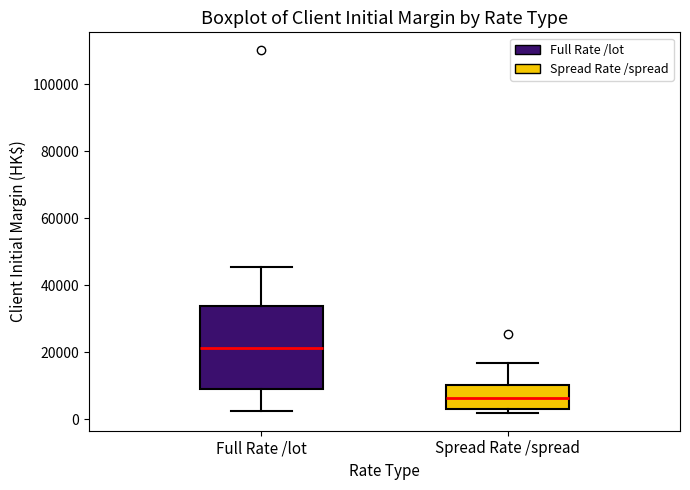

Reading left to right, read every box against the y-axis: the position of its median line, the range the box covers, and the ends of its whiskers. The values are not printed on the chart, so give them approximately, as read against the axis.

Full Rate /lot: median 22000, box 8000 to 34000, whiskers 2000 to 46000
Spread Rate /spread: median 6000, box 4000 to 10000, whiskers 2000 to 16000